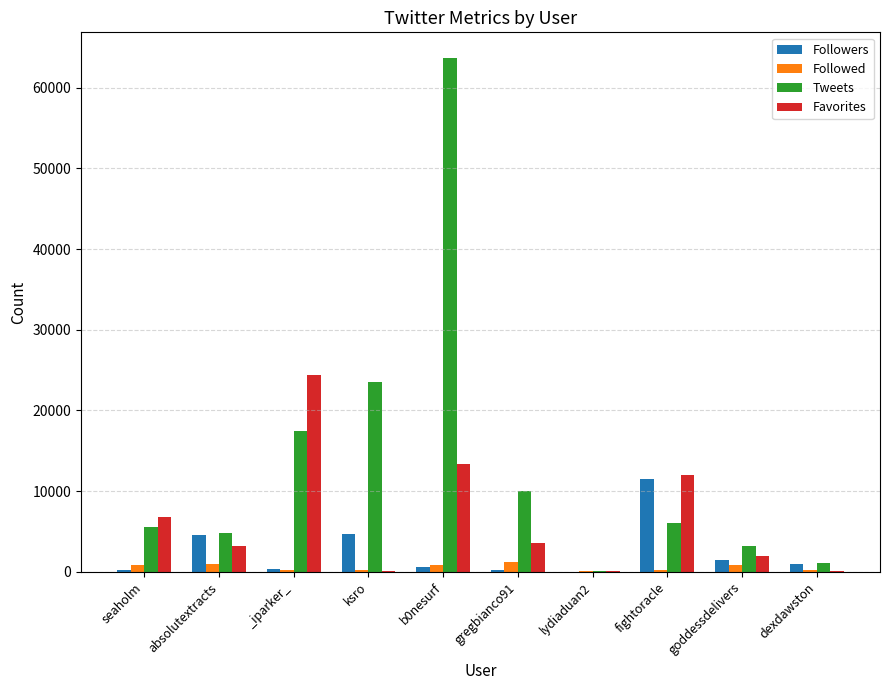

Does the chart contain stacked bars?

No